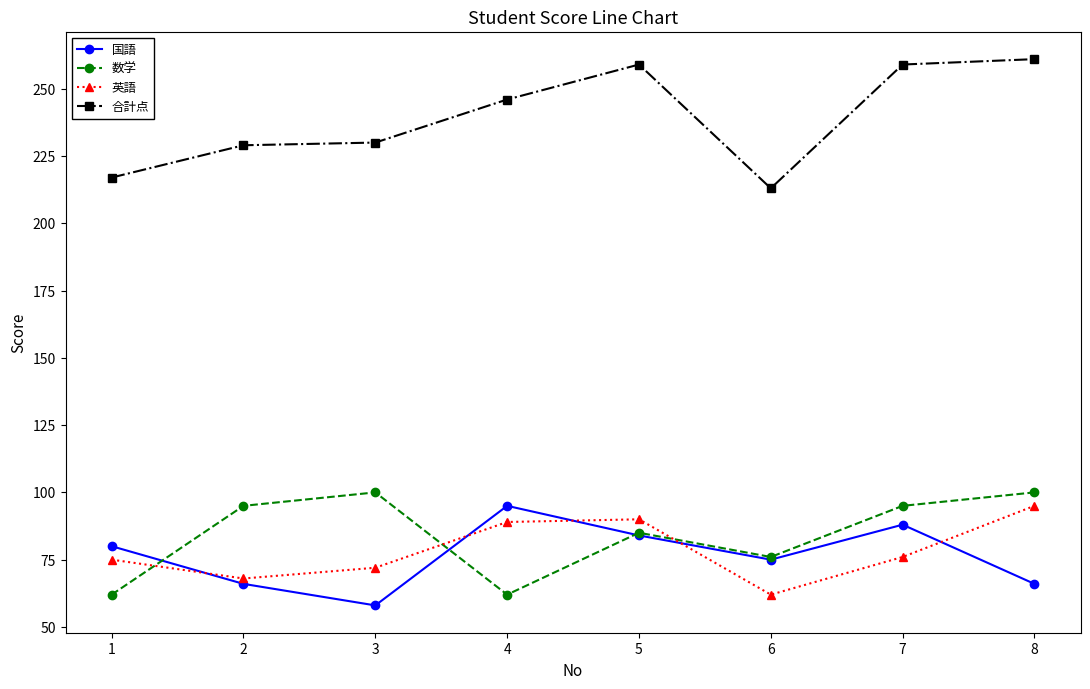

What is the value of the 合計点 point at the 6th from the left?

213